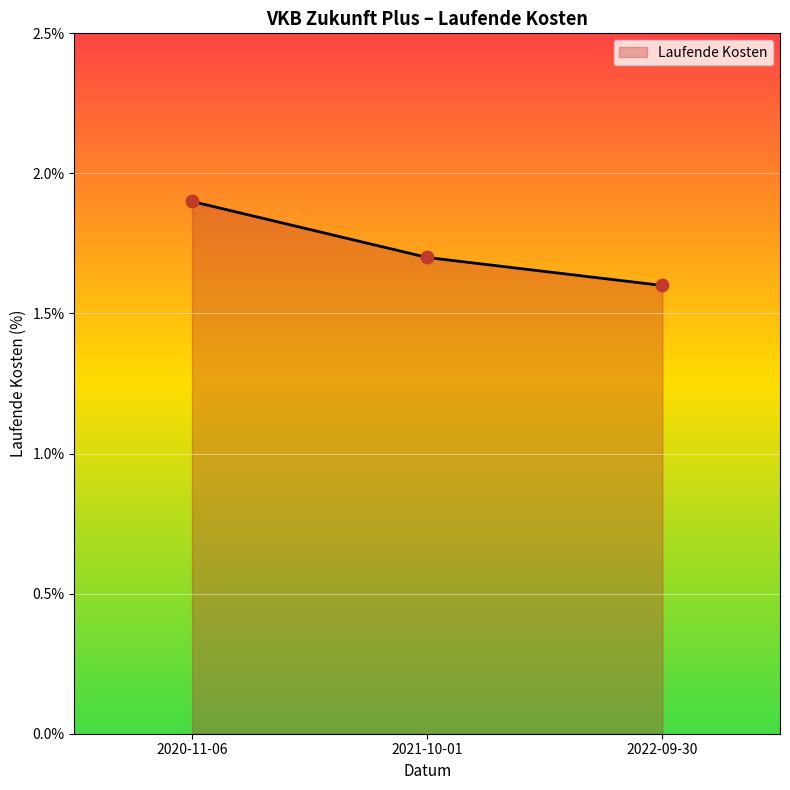

What is the ratio of the value at 2021-10-01 to the value at 2020-11-06?

0.9